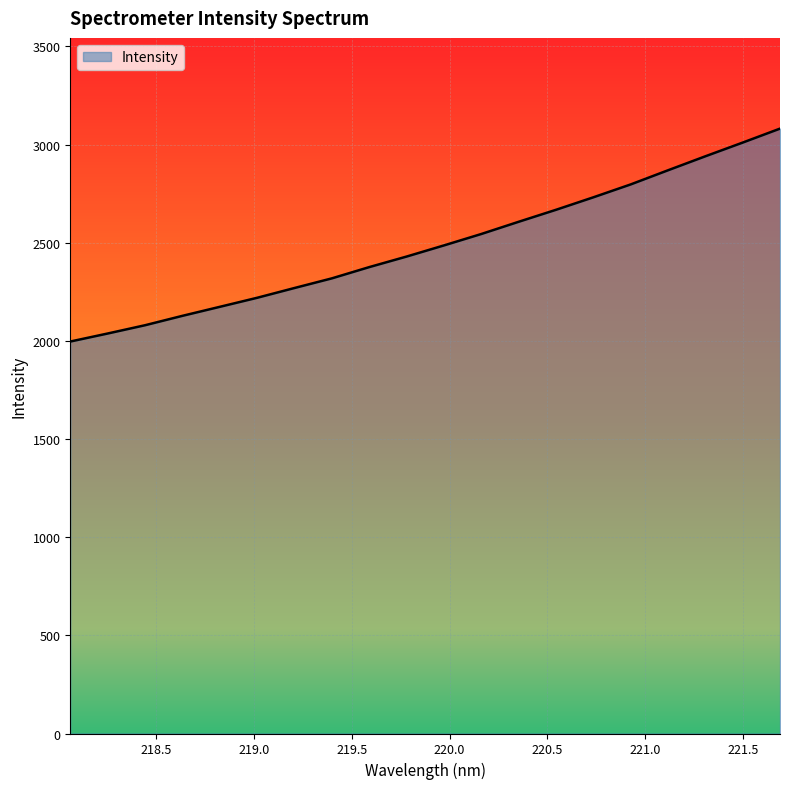

What is the difference between the maximum and minimum values?

1084.5